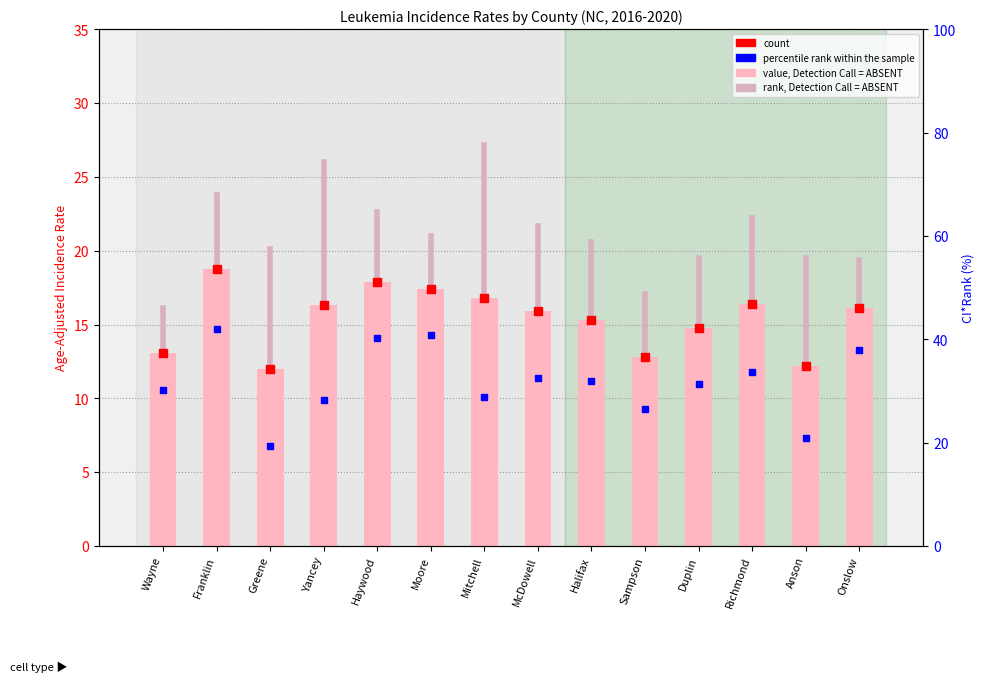

What is the total value across all series at McDowell?

27.3